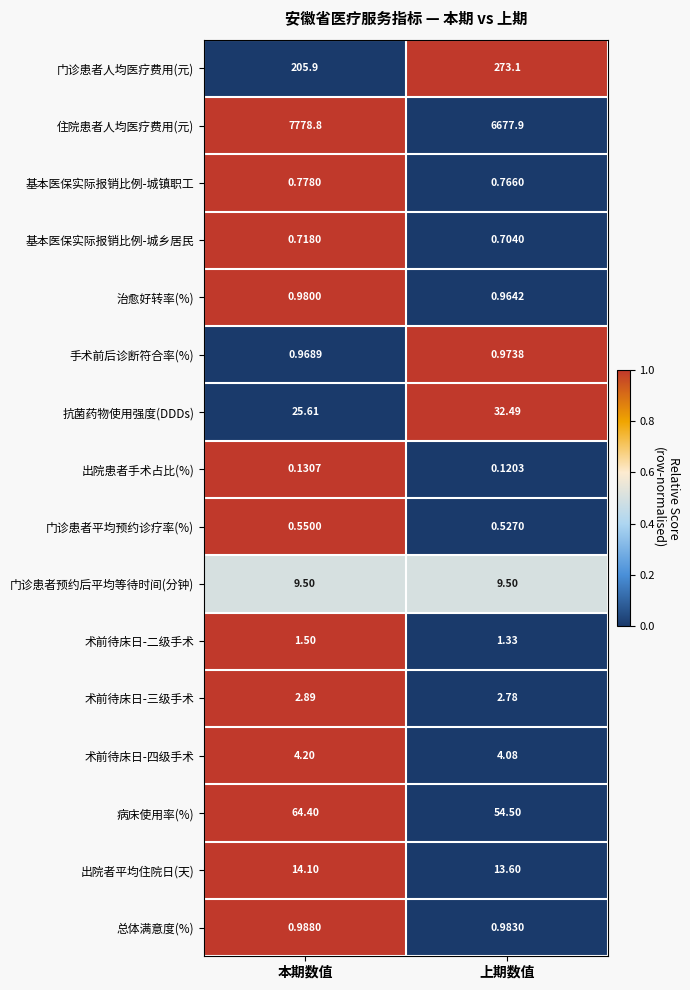

What is the difference between the highest and lowest values at 上期数值?

6677.8